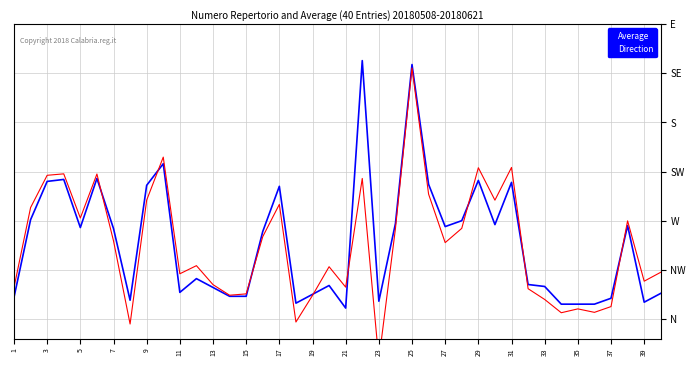

True or false: Direction and Average cross at least once.

True